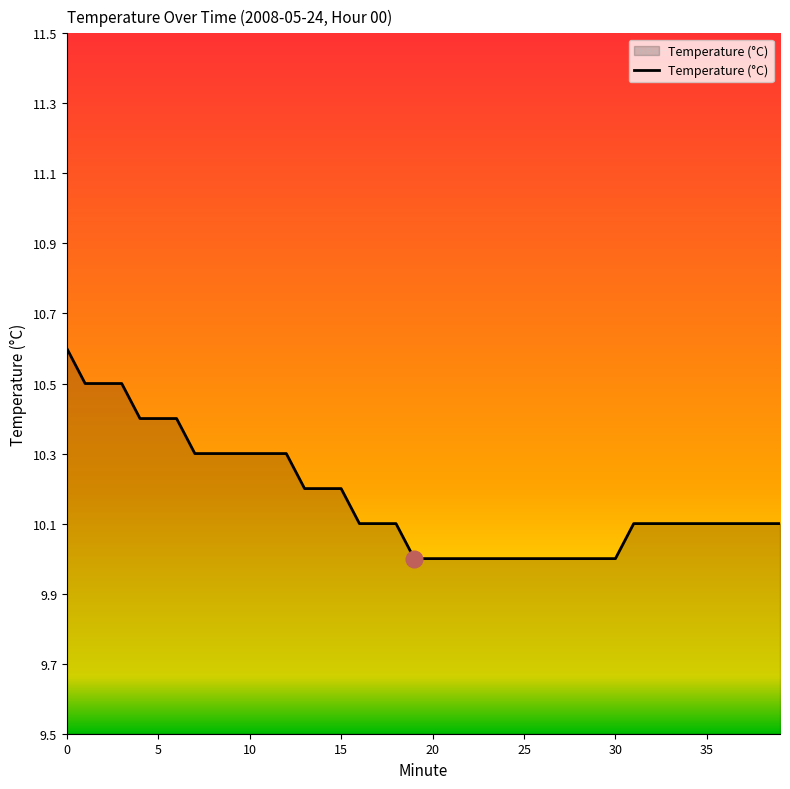

What is the greatest value displayed?

10.6